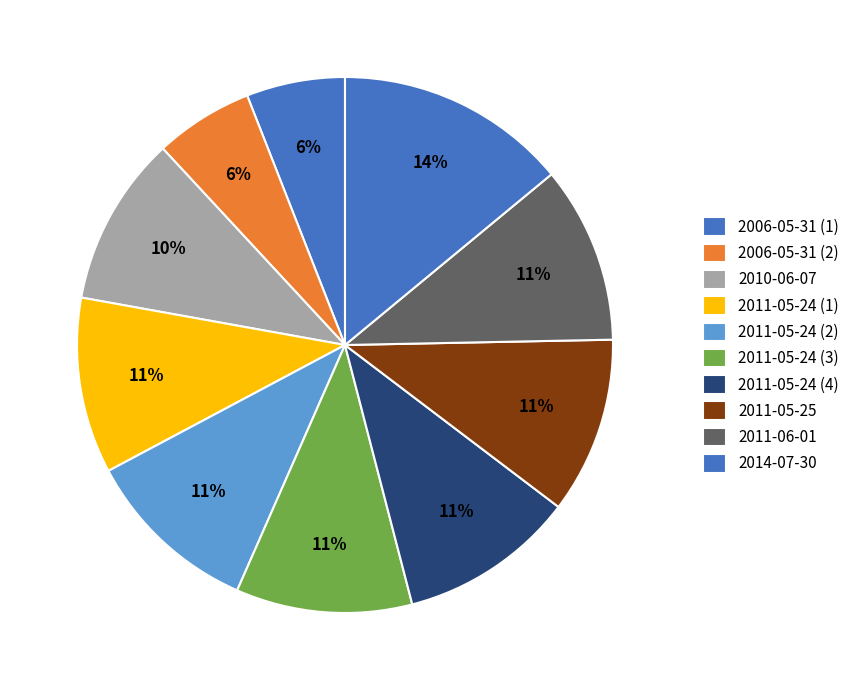

Which category has the smallest portion of the pie?

2006-05-31